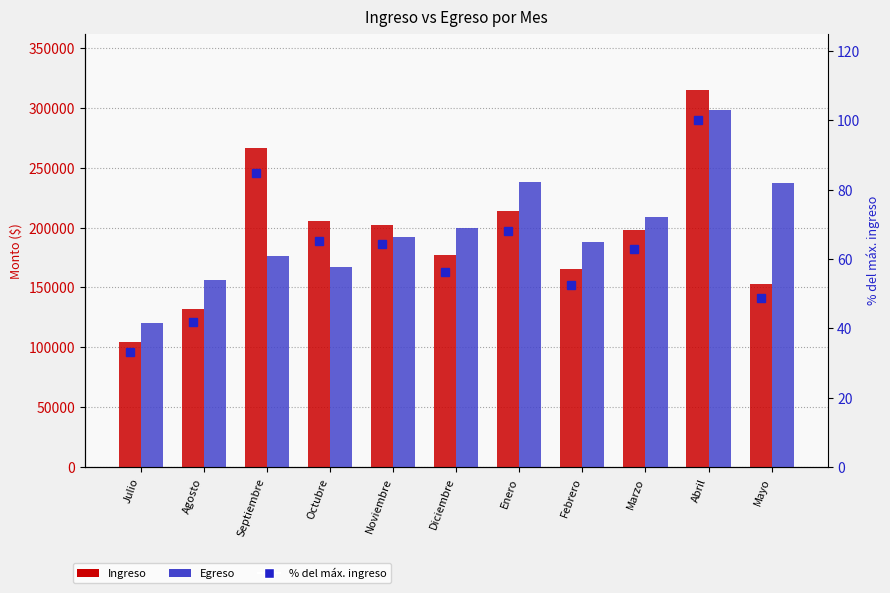

At which category is the sum across all series the highest?

Abril